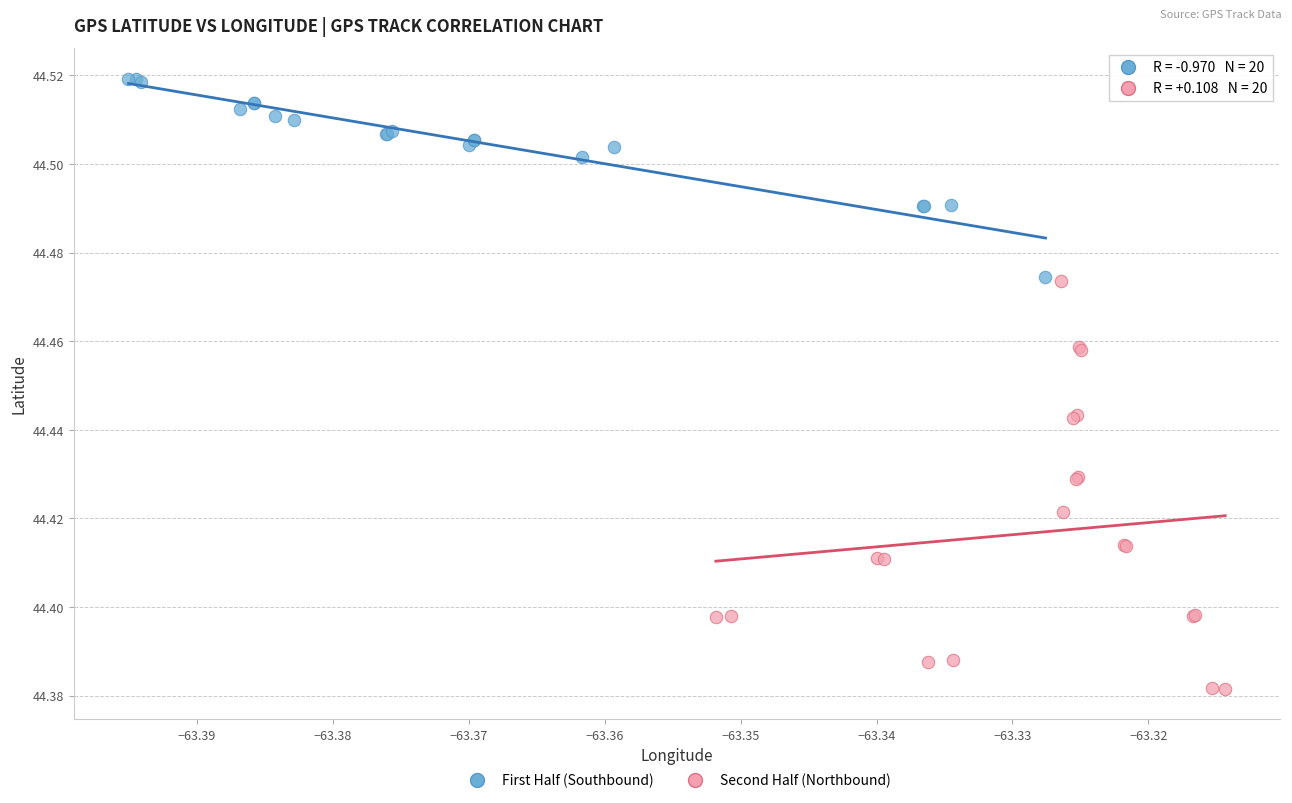

What are all the series names shown in the legend?

First Half (Southbound), Second Half (Northbound)